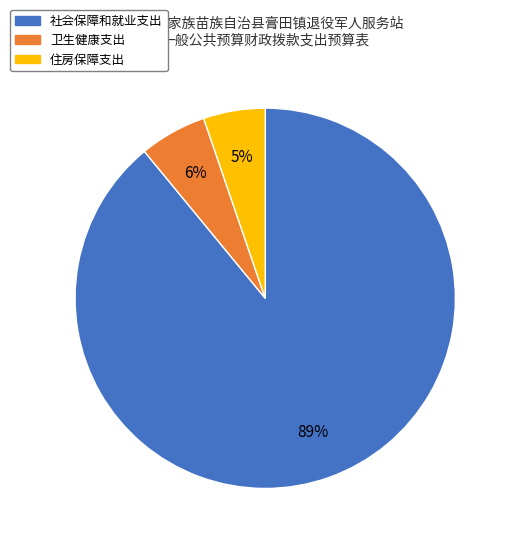

Does 住房保障支出 represent more than half of the total?

No